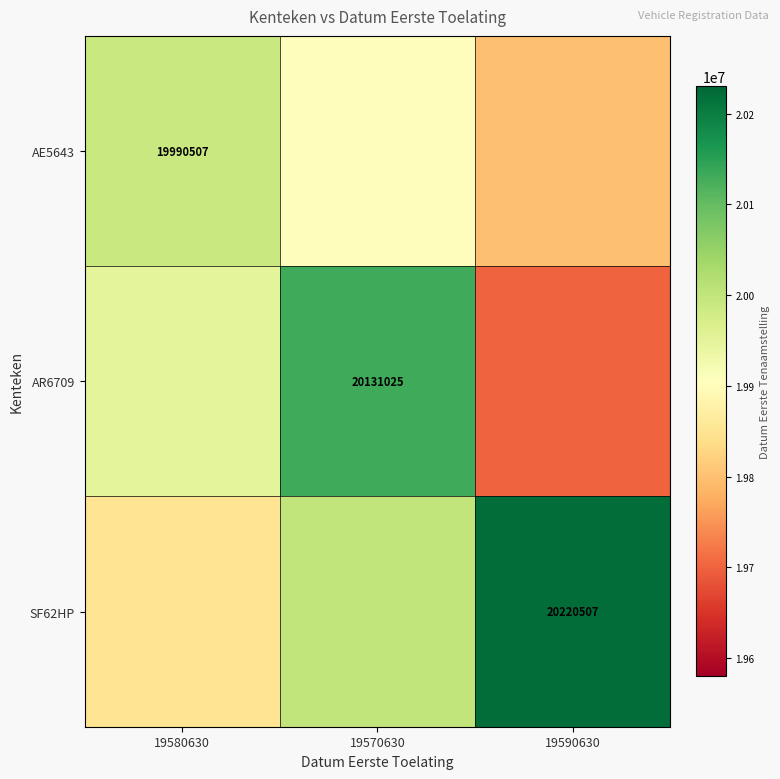

Is it true that AE5643 equals 8593895 at 19580630?

False